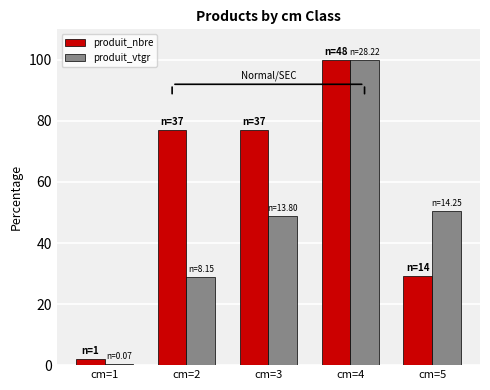

The produit_nbre series shows 49.0 at cm=3. True or false?

False